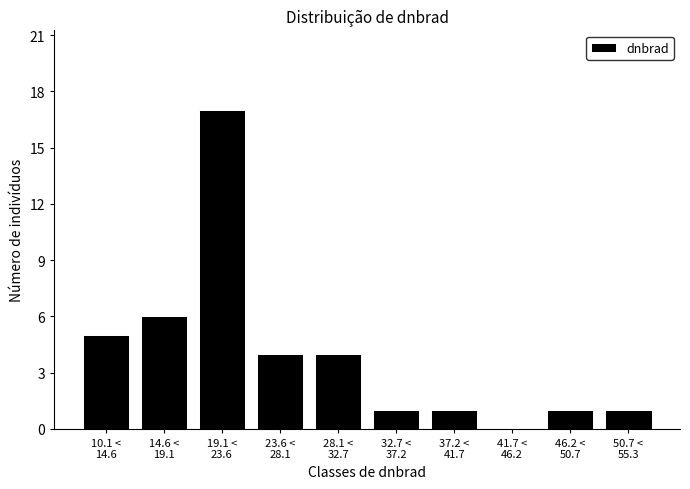

What is the maximum value shown in the chart?

17